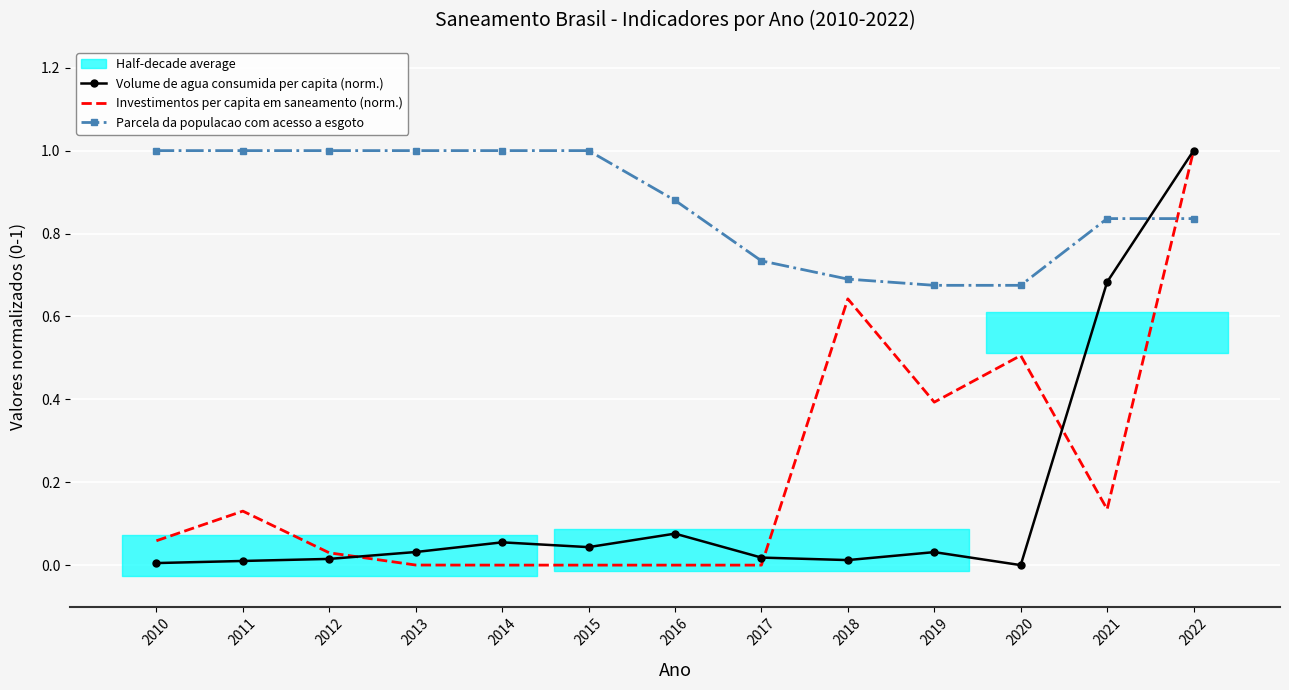

What is the average value of the Parcela da populacao com acesso a esgoto series?

0.9